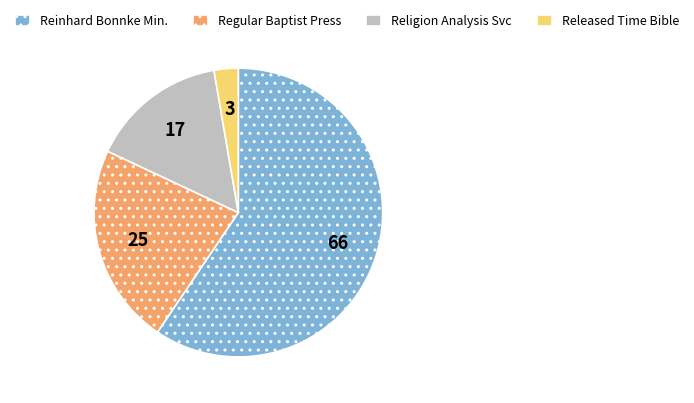

What is the majority slice?

Reinhard Bonnke Min.